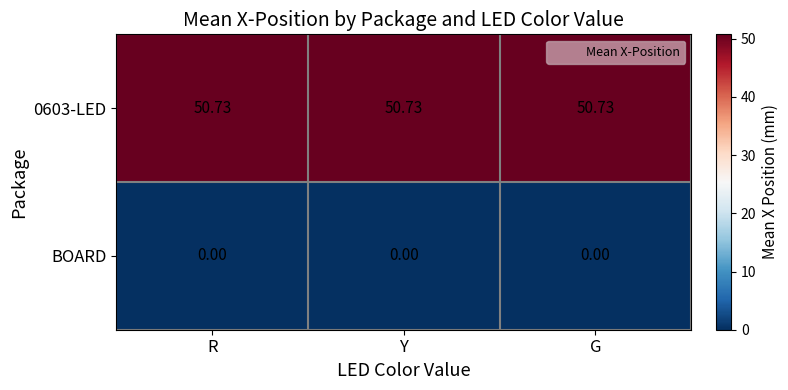

Is the value of BOARD at Y greater than the value of 0603-LED at R?

No